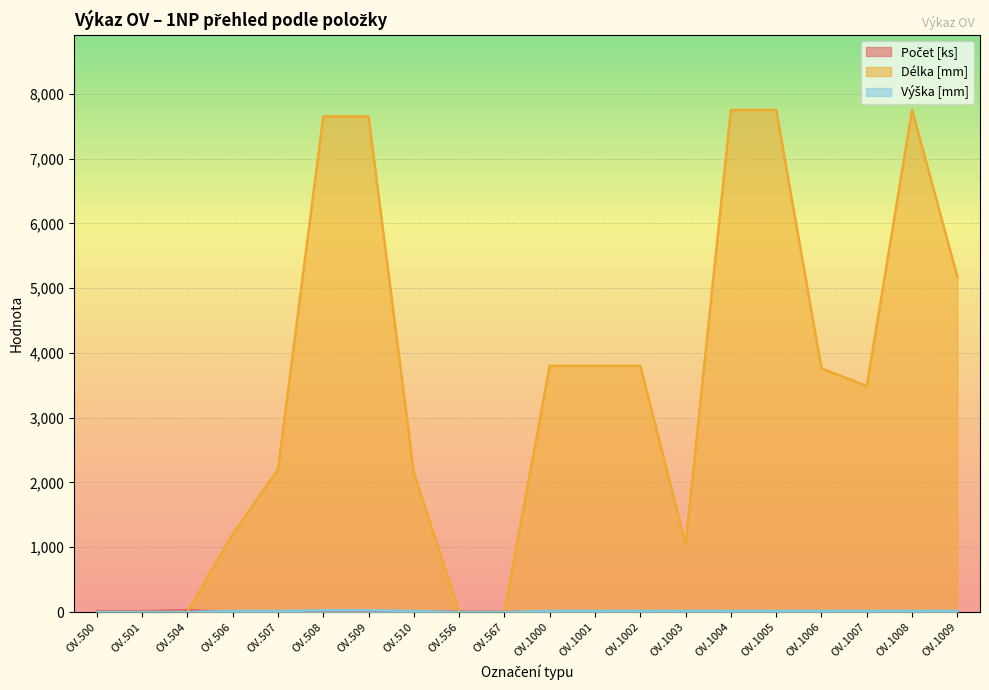

Which category has the lowest value in the Délka [mm] series?

OV.500